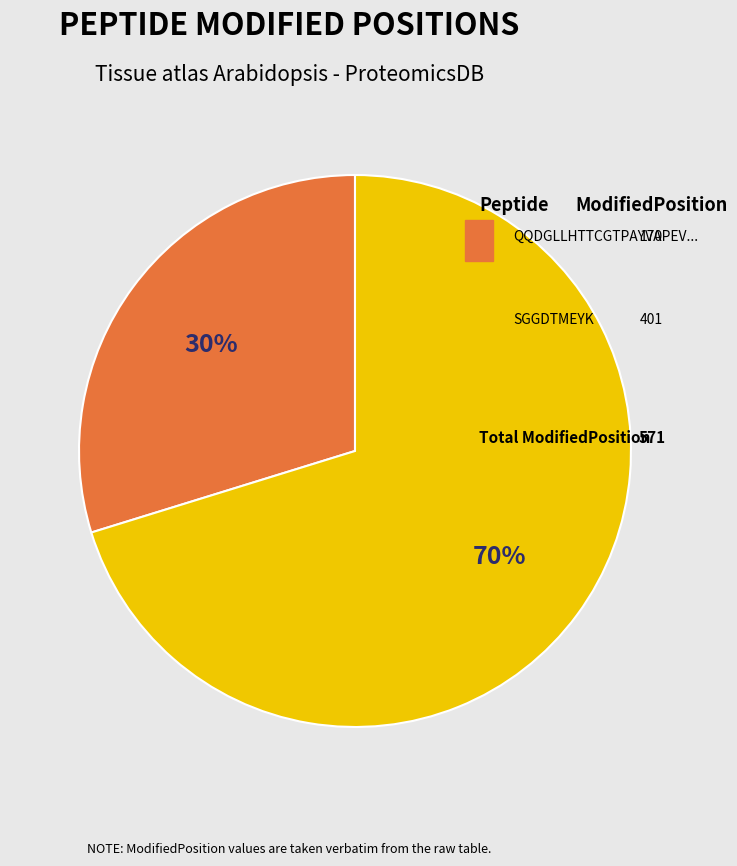

To the nearest percent, what percentage of the pie is QQDGLLHTTCGTPAYVAPEVIGK?

30%